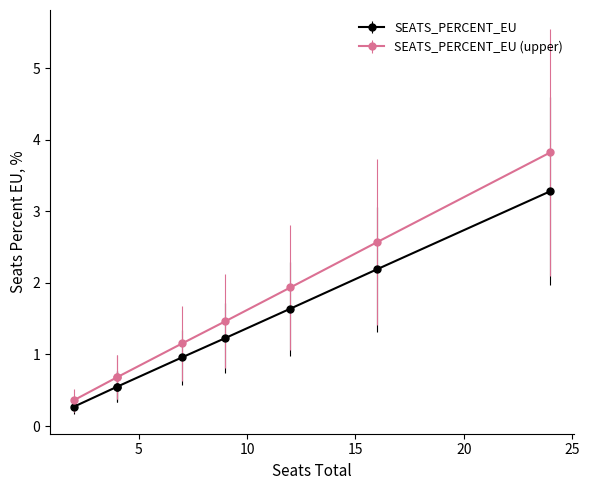

What is the sum of the values at 9 and 4?

1.8